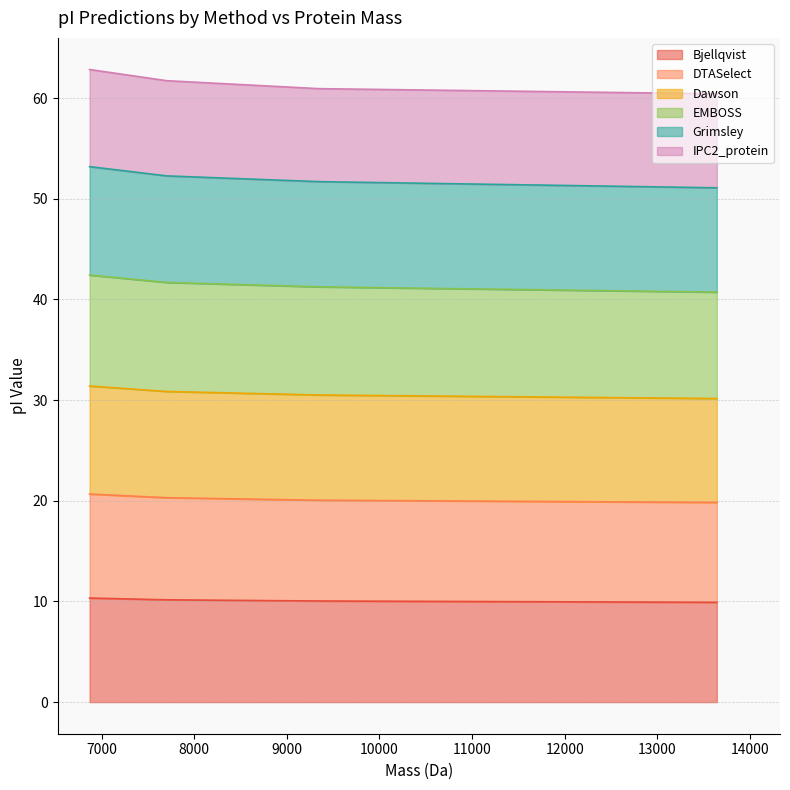

What is the maximum value for Bjellqvist?

10.3